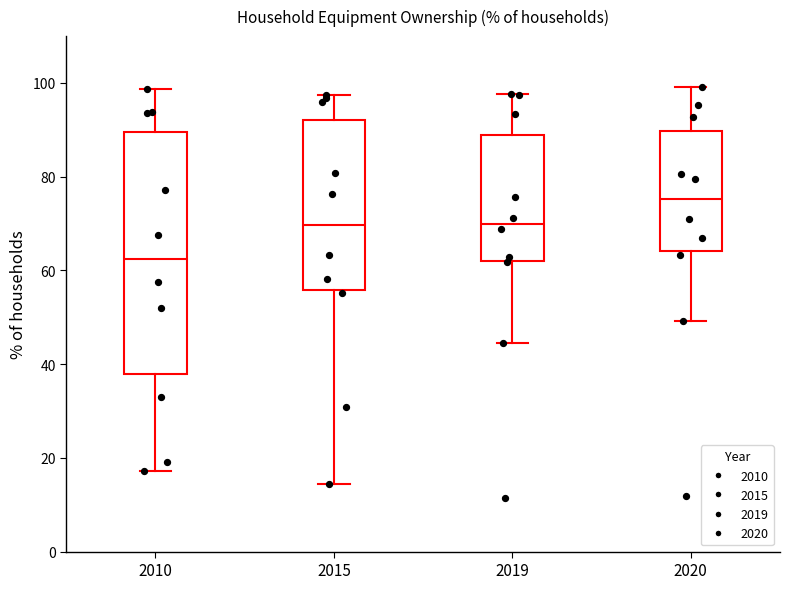

Which box has the lowest median line?

2010